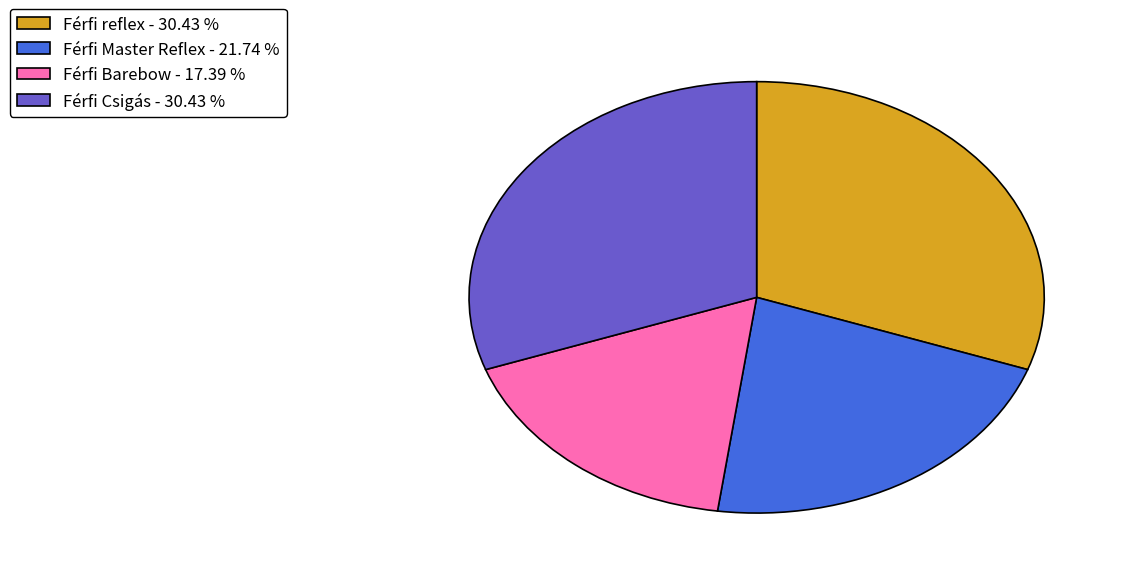

Approximately how many times larger is the value at Férfi Barebow compared to Férfi Csigás?

0.6